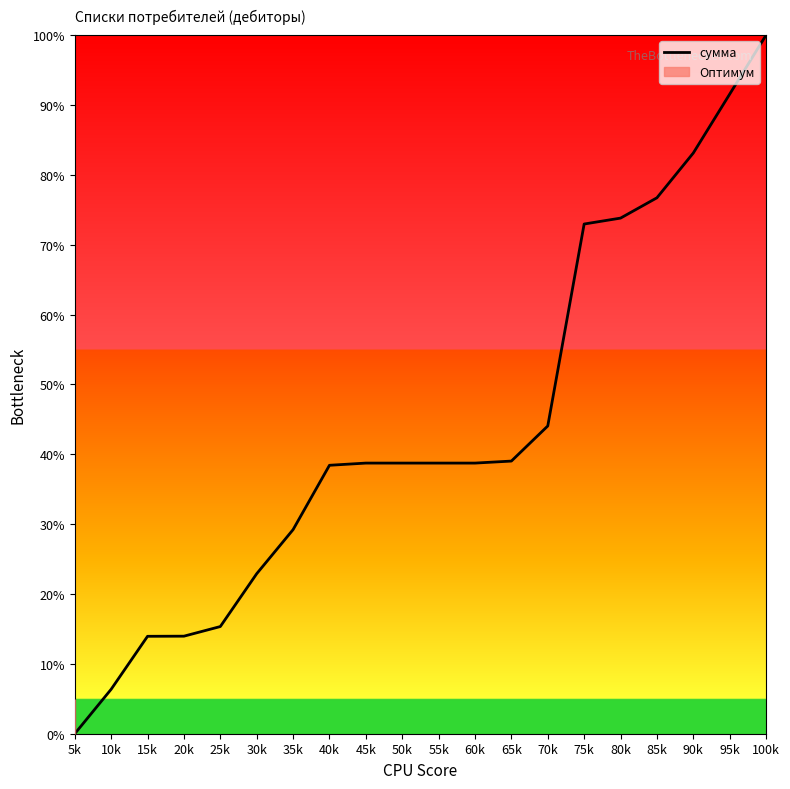

List the labels in order of value, largest first.

100k, 95k, 90k, 85k, 80k, 75k, 70k, 65k, 45k, 50k, 55k, 60k, 40k, 35k, 30k, 25k, 20k, 15k, 10k, 5k